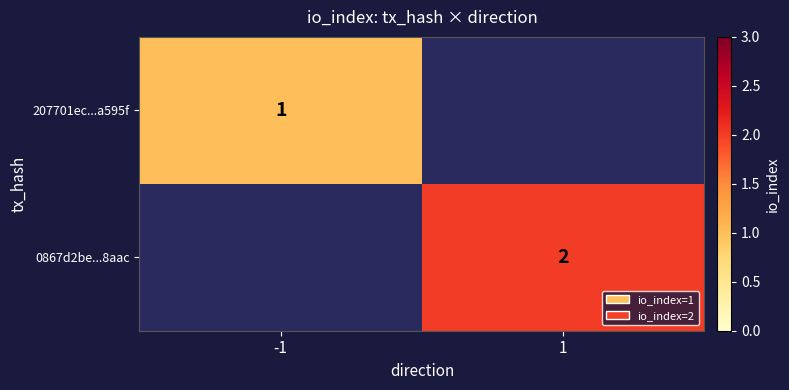

What is the maximum value shown in the chart?

2.0